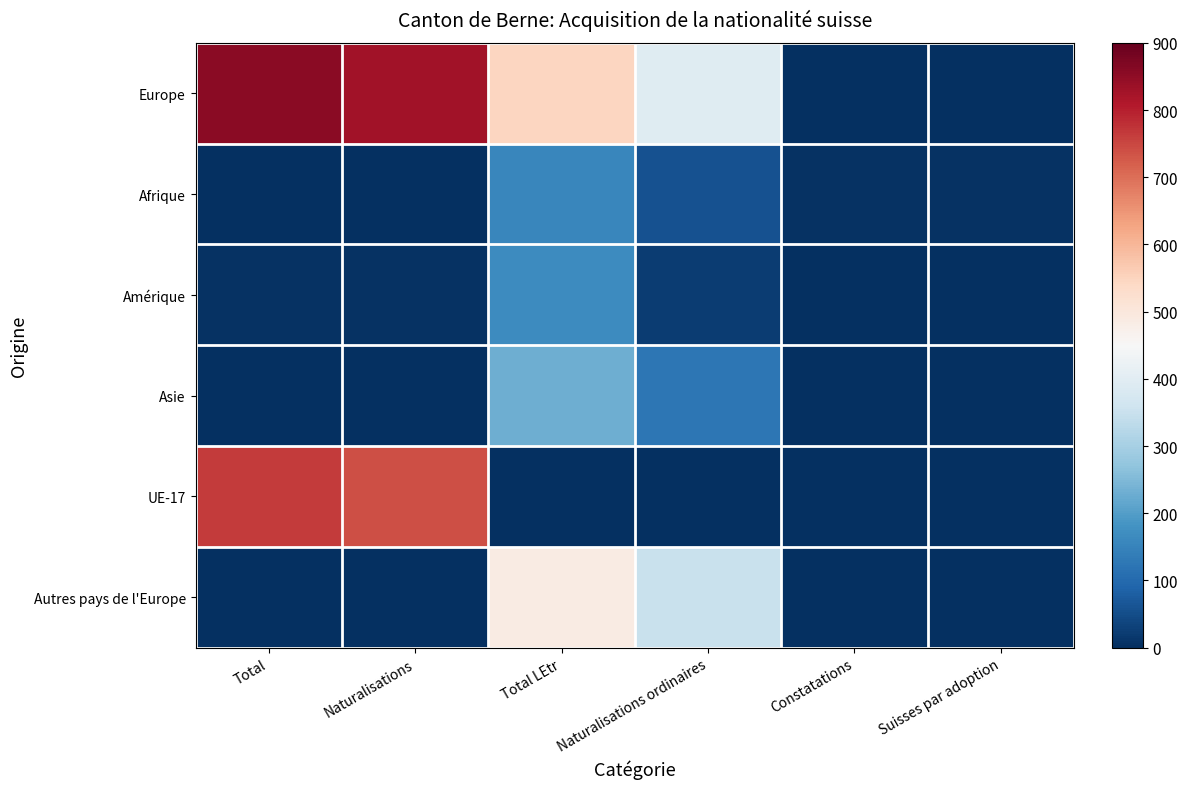

Reading left to right, extract all data points from this chart.

Europe: Total=857	Naturalisations=828	Total LEtr=547	Naturalisations ordinaires=395	Constatations=3	Suisses par adoption=2
Afrique: Total=3	Naturalisations=2	Total LEtr=156	Naturalisations ordinaires=58	Constatations=4	Suisses par adoption=6
Amérique: Total=6	Naturalisations=6	Total LEtr=166	Naturalisations ordinaires=24	Constatations=2	Suisses par adoption=1
Asie: Total=0	Naturalisations=0	Total LEtr=231	Naturalisations ordinaires=125	Constatations=1	Suisses par adoption=3
UE-17: Total=765	Naturalisations=740	Total LEtr=0	Naturalisations ordinaires=0	Constatations=0	Suisses par adoption=0
Autres pays de l'Europe: Total=3	Naturalisations=3	Total LEtr=488	Naturalisations ordinaires=350	Constatations=2	Suisses par adoption=2